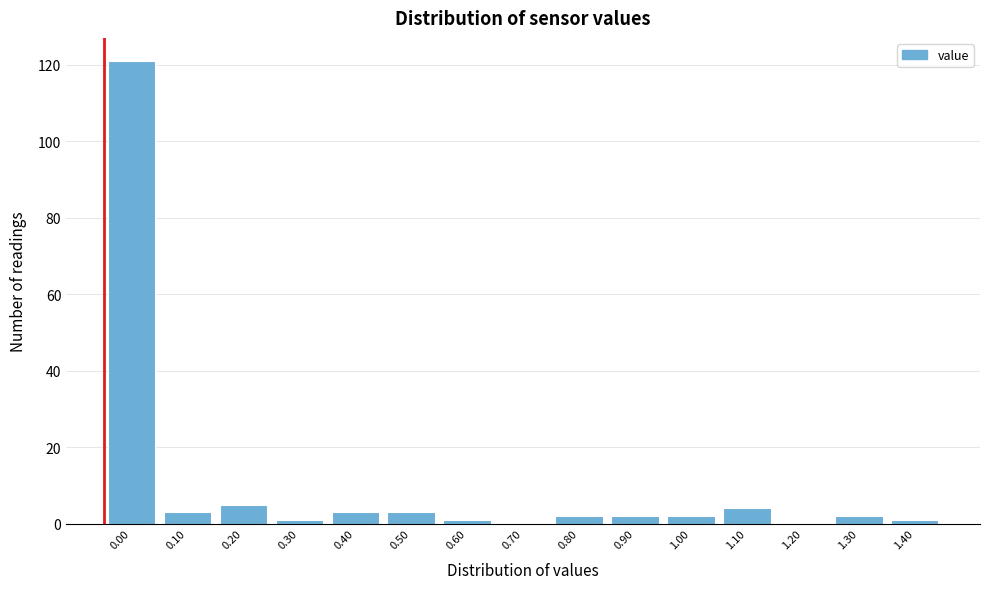

Between 0.70 and 1.10, which is larger?

1.10